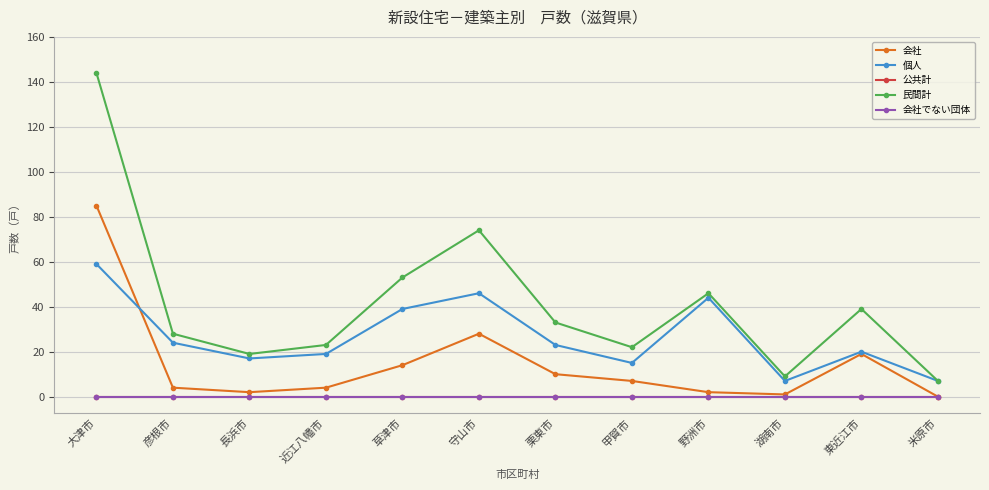

Reading left to right, extract all data points from this chart.

会社: 85	4	2	4	14	28	10	7	2	1	19	0
個人: 59	24	17	19	39	46	23	15	44	7	20	7
公共計: 0	0	0	0	0	0	0	0	0	0	0	0
民間計: 144	28	19	23	53	74	33	22	46	9	39	7
会社でない団体: 0	0	0	0	0	0	0	0	0	0	0	0